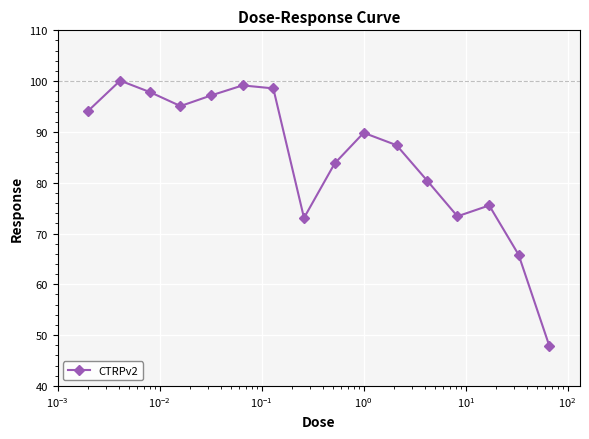

What is the value of the 16th point from the left?

47.9